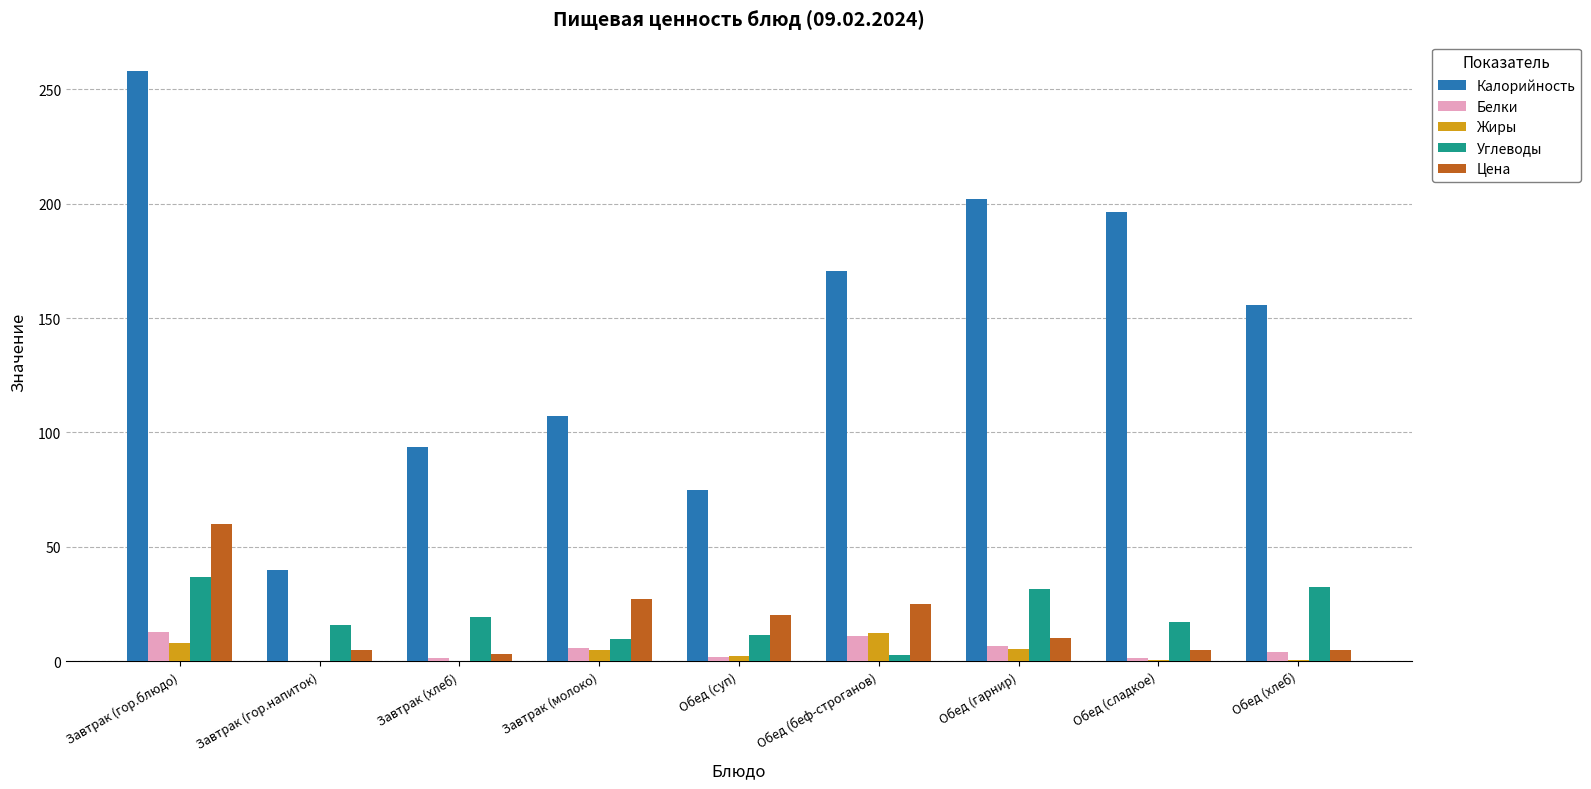

Which series changed the most between Обед (беф-строганов) and Обед (сладкое)?

Калорийность